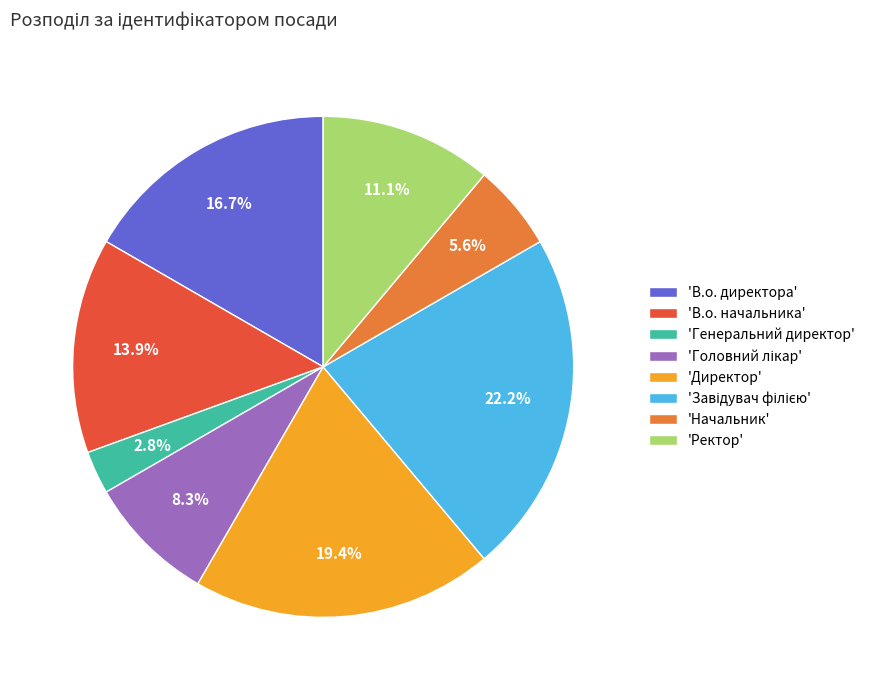

Combined, what portion of the pie is 'Ректор' and 'В.о. начальника'?

25.0%